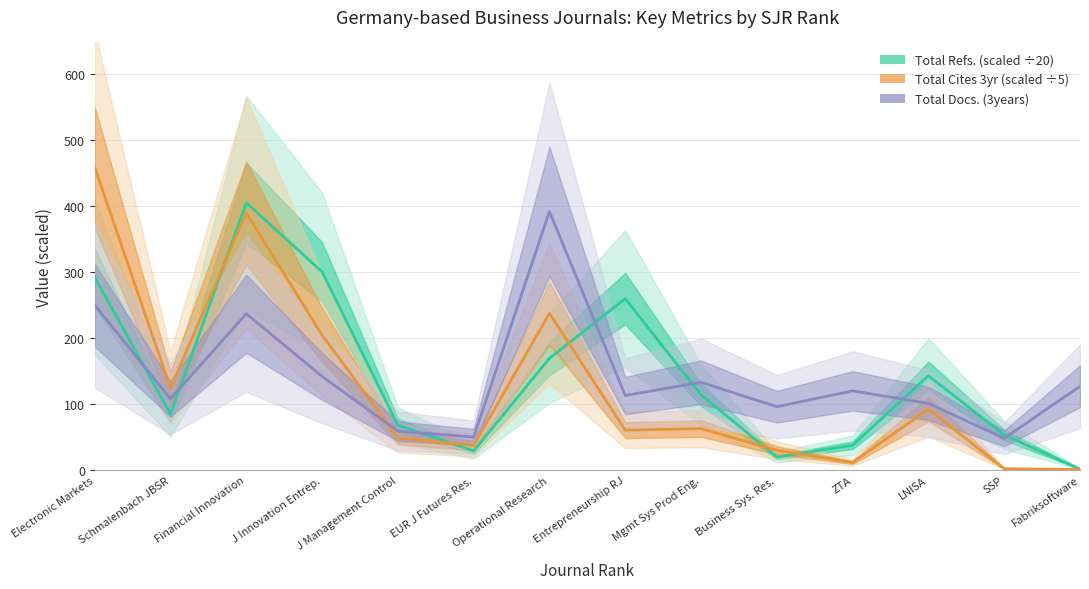

Rank the series by their maximum value, from highest to lowest.

Total Cites (3years), Total Refs., Total Docs. (3years)